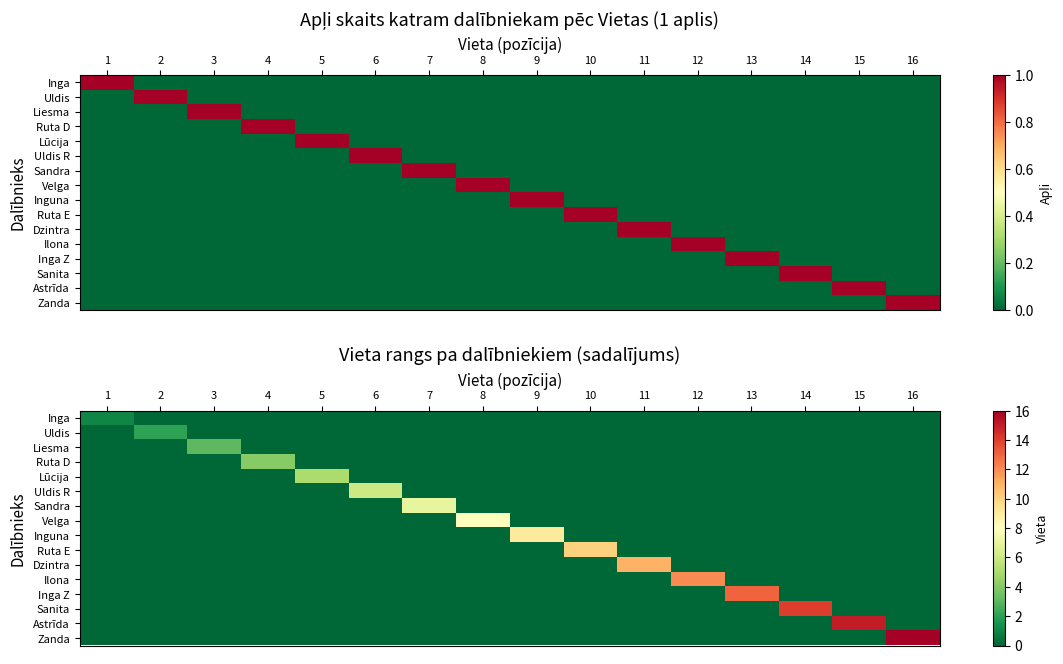

List the labels in order of Uldis R value, smallest first.

1, 2, 3, 4, 5, 7, 8, 9, 10, 11, 12, 13, 14, 15, 16, 6